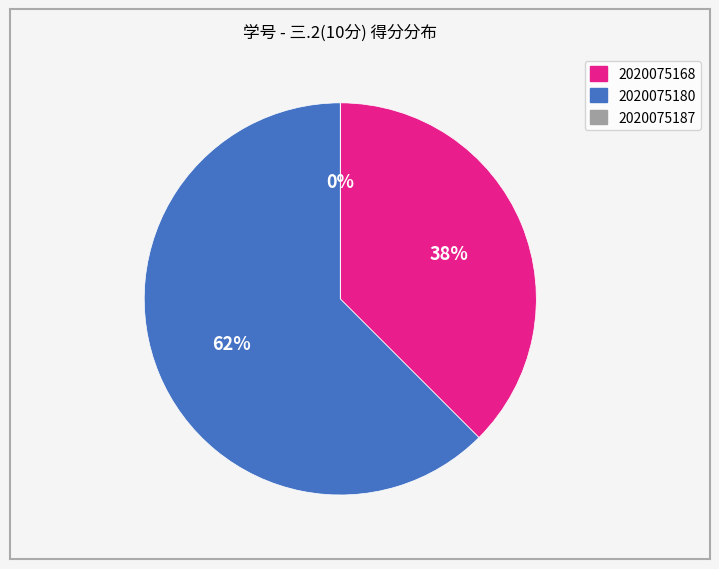

What is the smallest slice in the pie chart?

2020075187